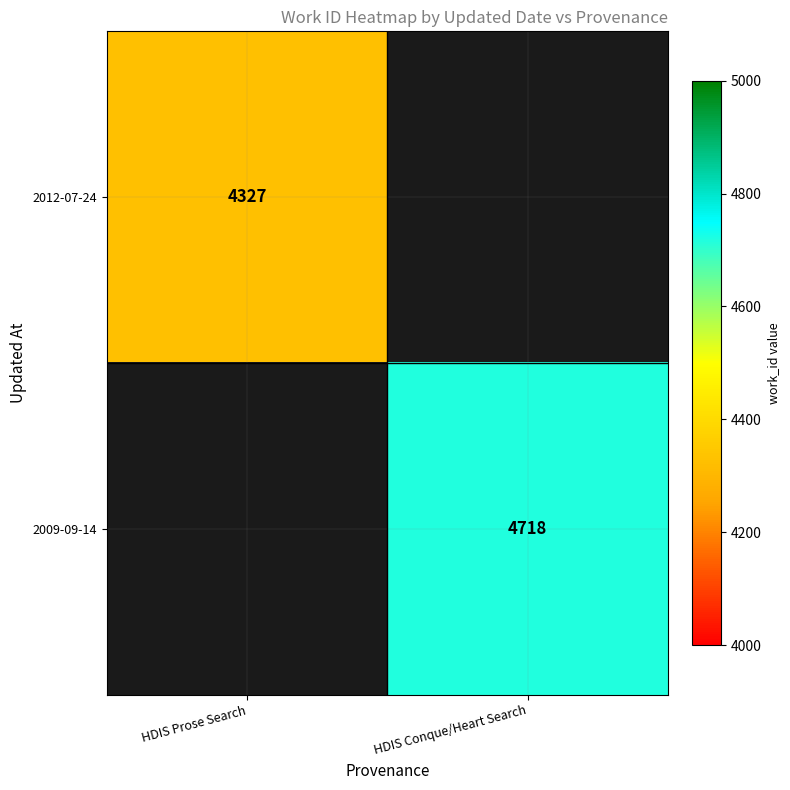

True or false: 2009-09-14 has a value of 8042 at HDIS Conque/Heart Search.

False